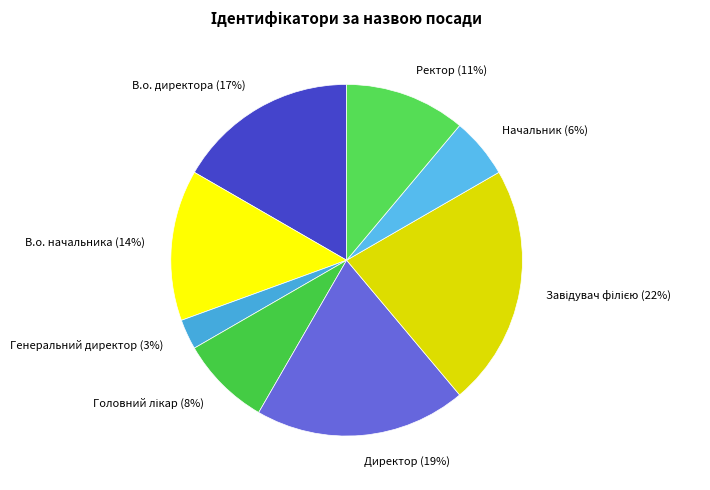

To the nearest percent, what is the average slice percentage?

12%